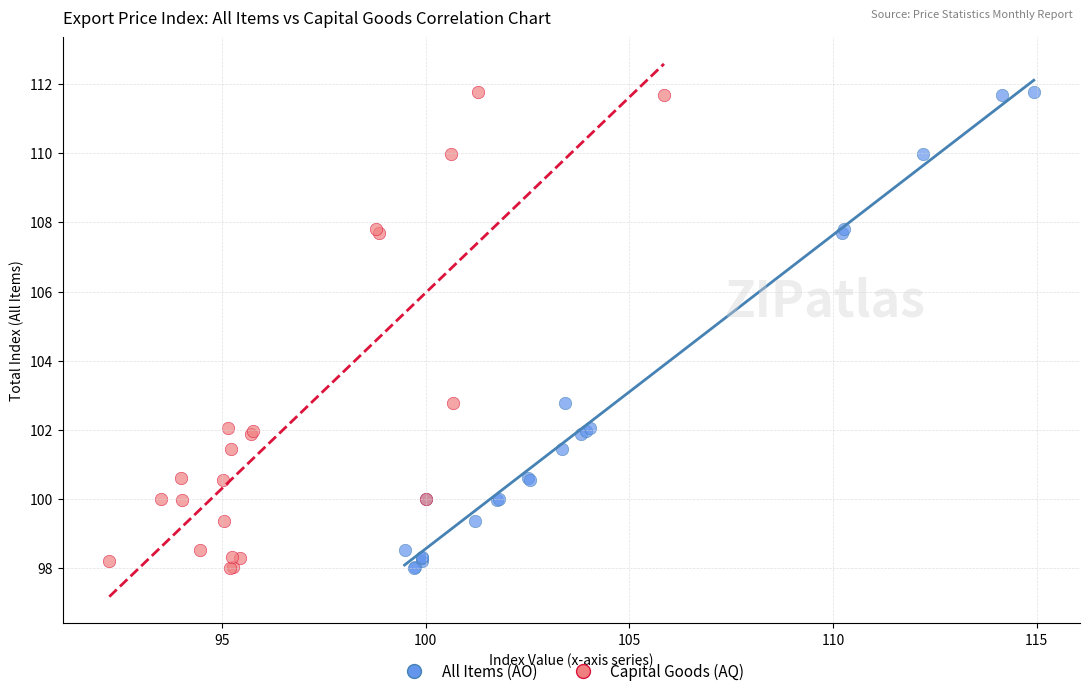

What are all the series names shown in the legend?

All Items (AO), Capital Goods (AQ)